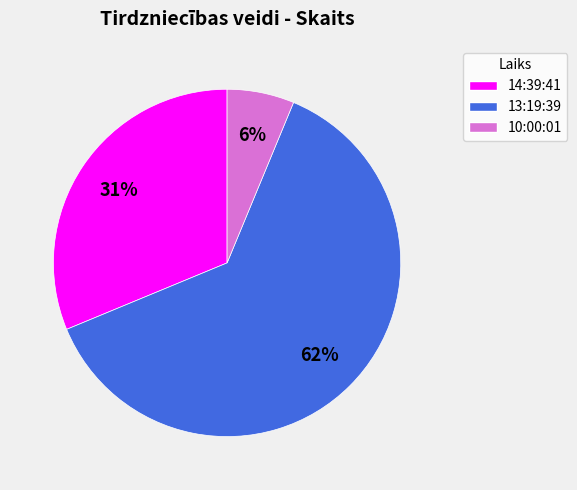

True or false: 10:00:01 accounts for 1% of the total.

False